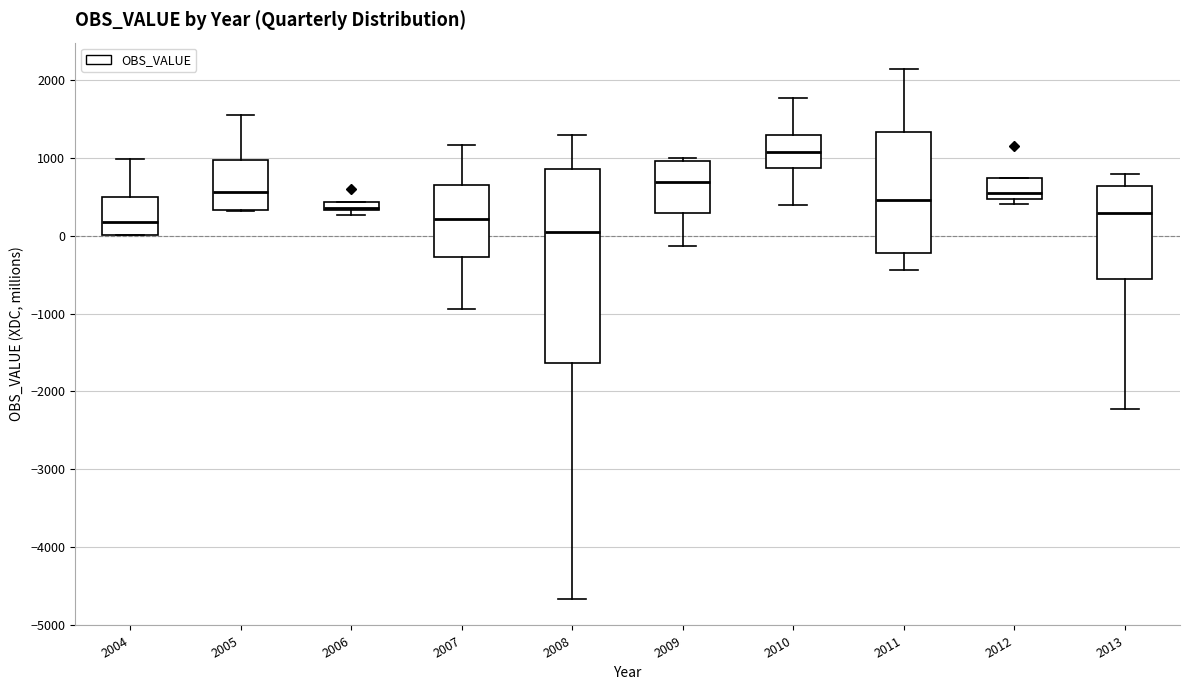

Which box's median line is the lowest?

2008